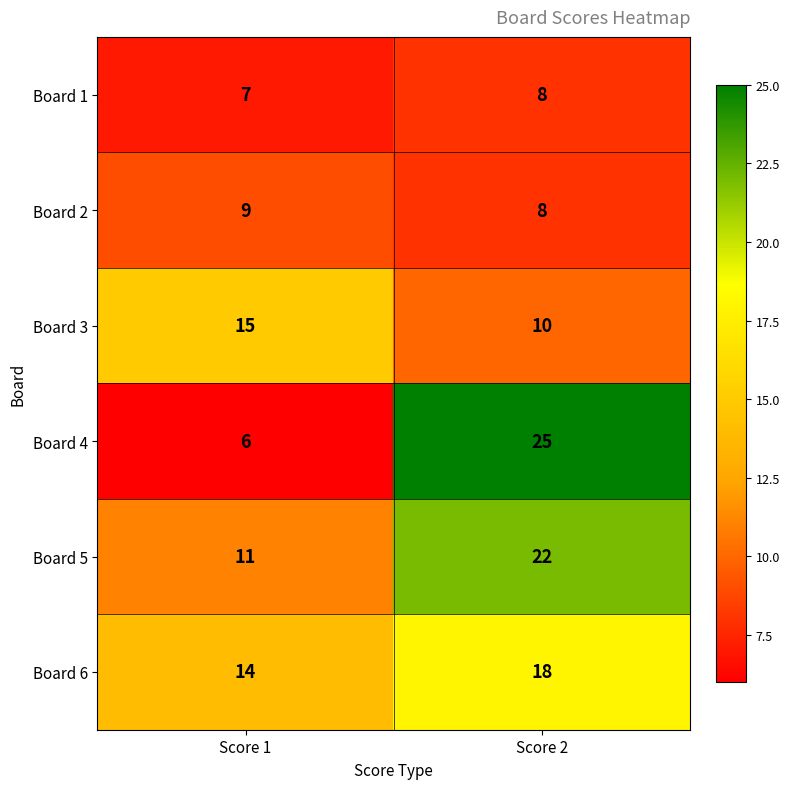

Which series has the largest range (max minus min)?

Board 4